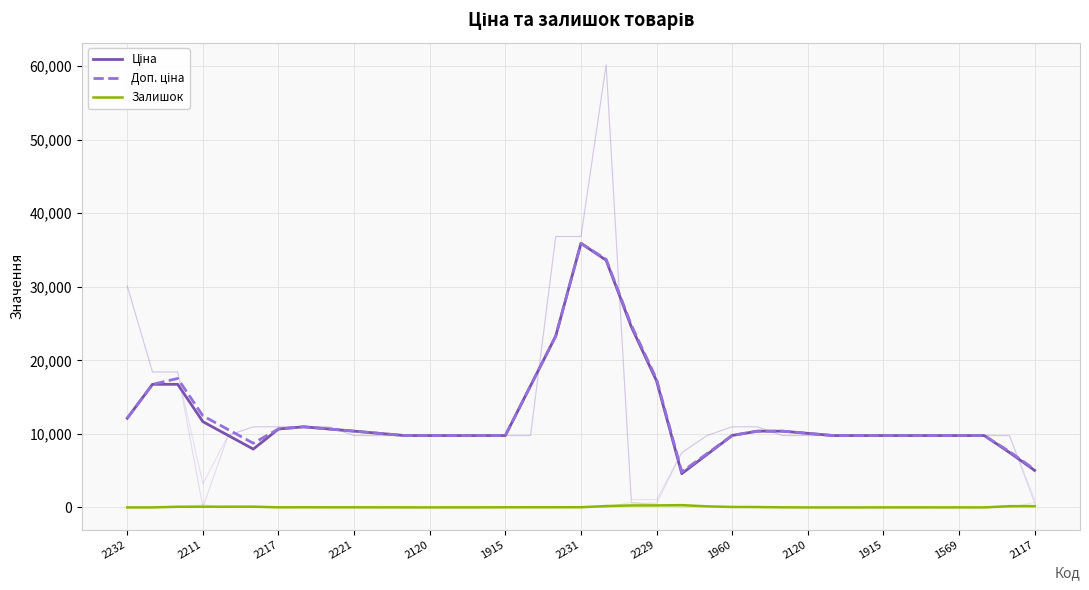

List the series in order of their peak value, highest first.

Ціна, Доп. ціна, Залишок